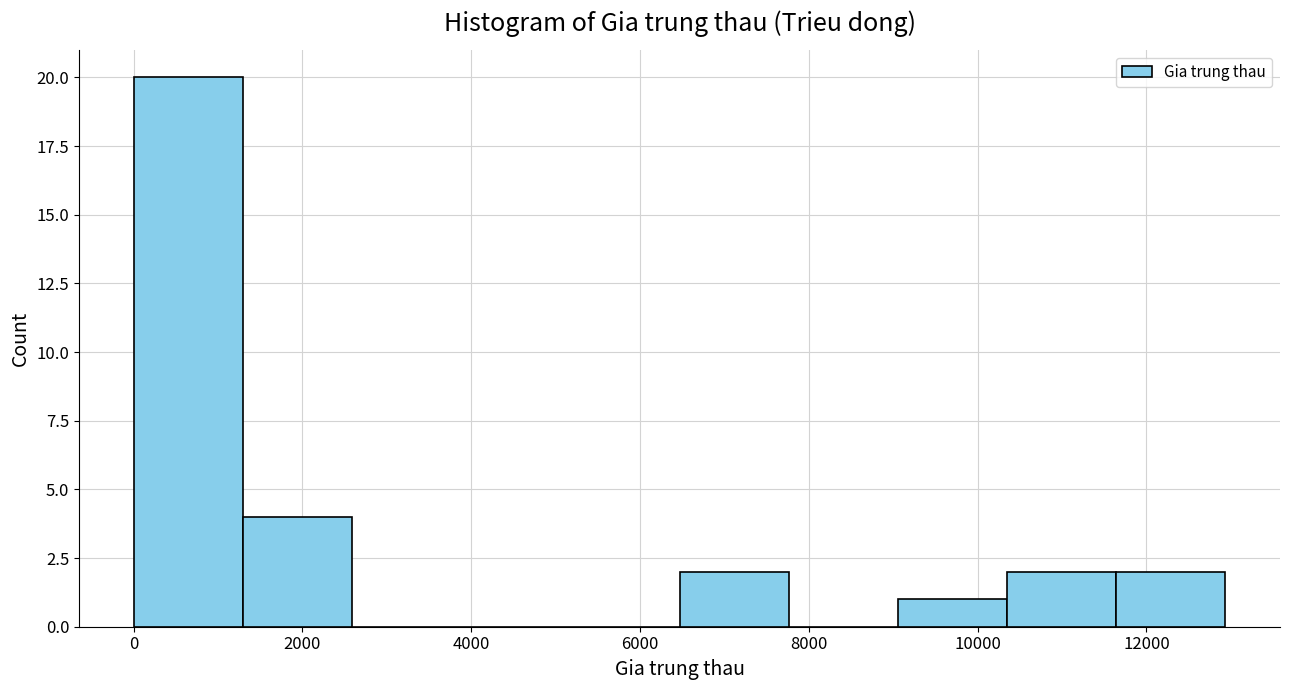

Reading left to right, transcribe this chart: for each bar, give the range it covers on the x-axis and its height. Neither the bar edges nor the heights are printed on the chart, so give them approximately, as read against the axes.

0 to 1200: 20
1200 to 2600: 4
2600 to 3800: 0
3800 to 5200: 0
5200 to 6400: 0
6400 to 7800: 2
7800 to 9000: 0
9000 to 10400: 1
10400 to 11600: 2
11600 to 13000: 2